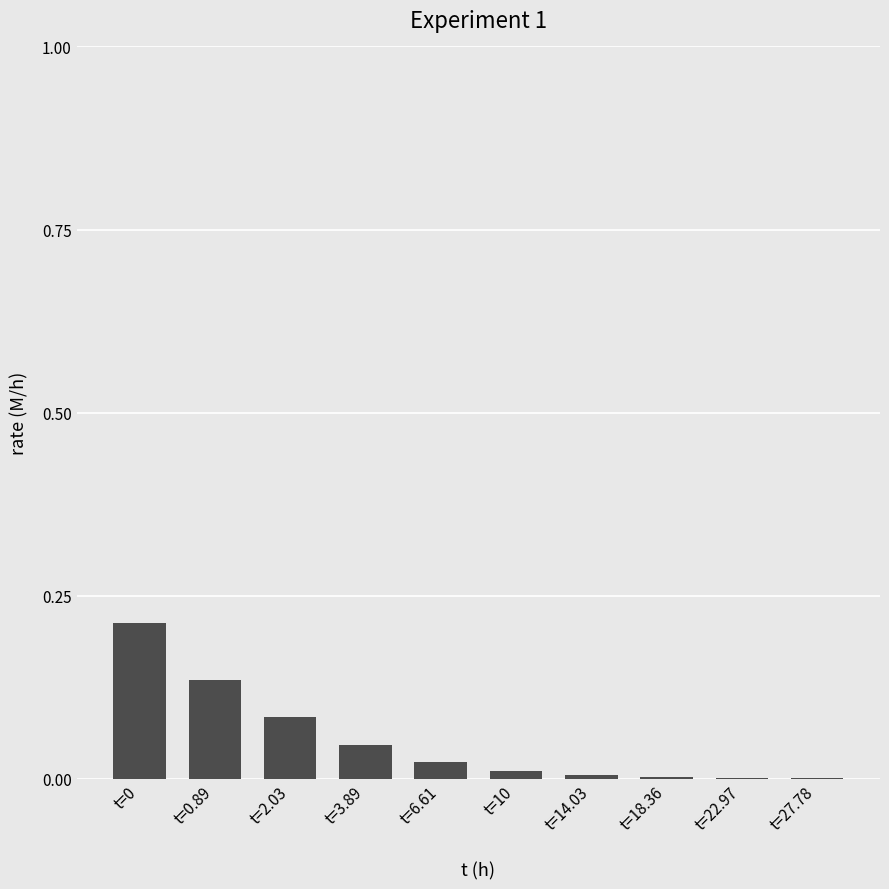

What is the change in value from t=2.03 to t=10?

-0.1